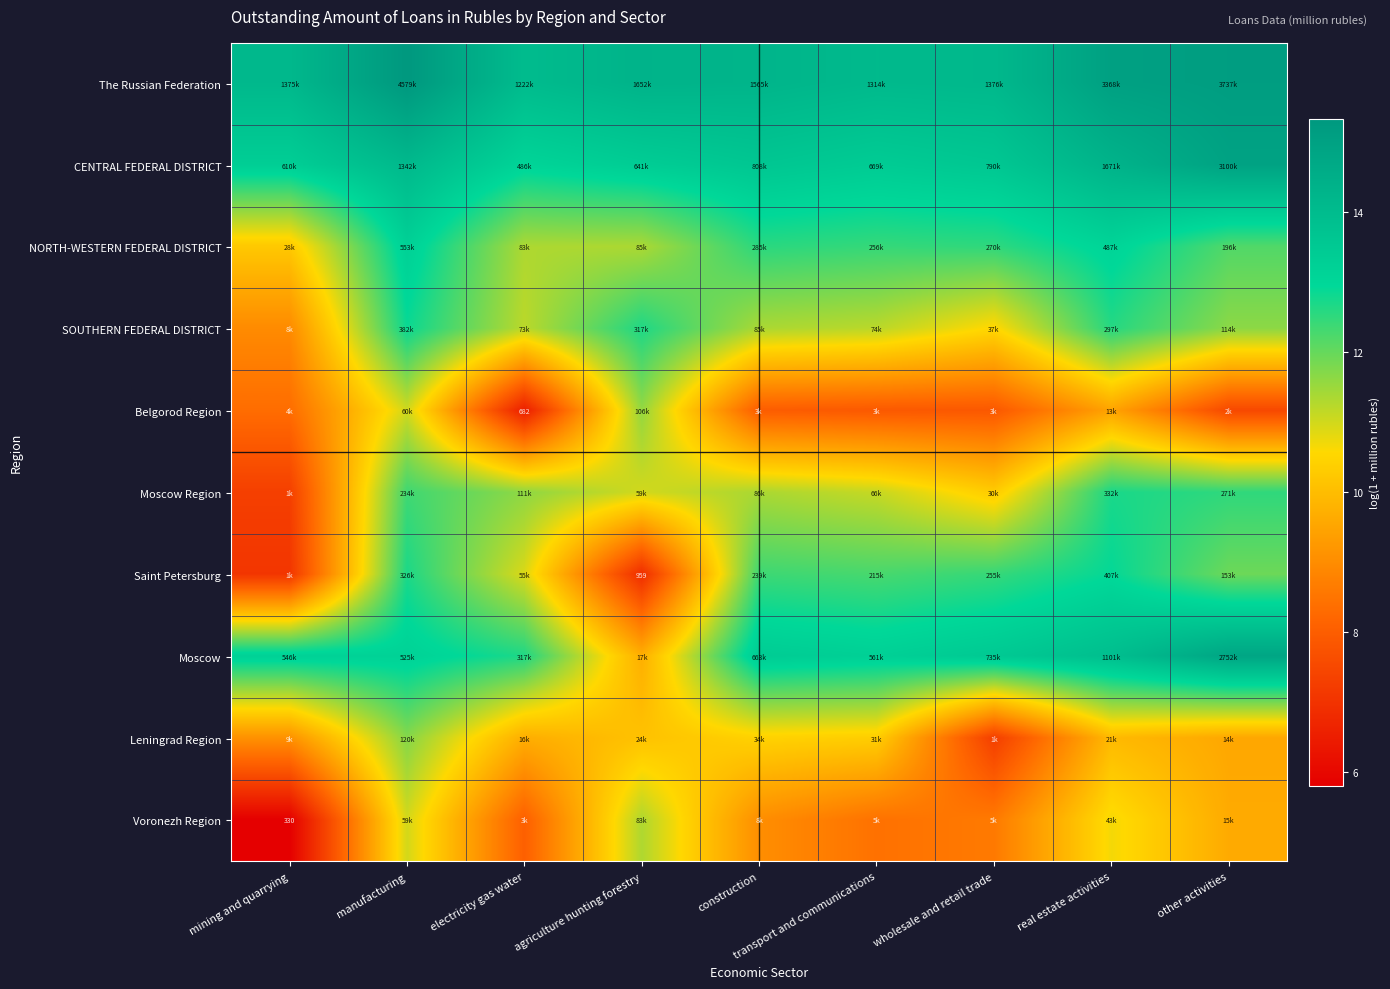

Count the number of categories in the chart.

9